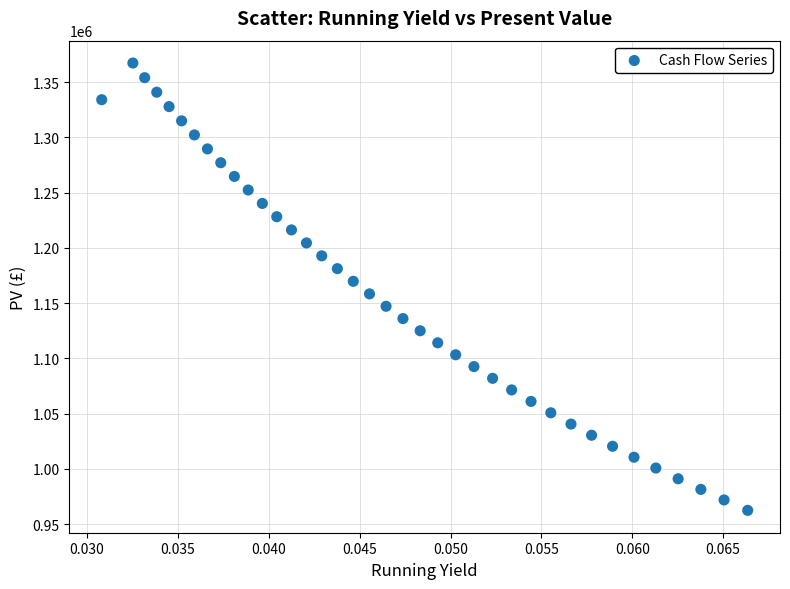

What is the range of Y values (max minus min)?

404978.0